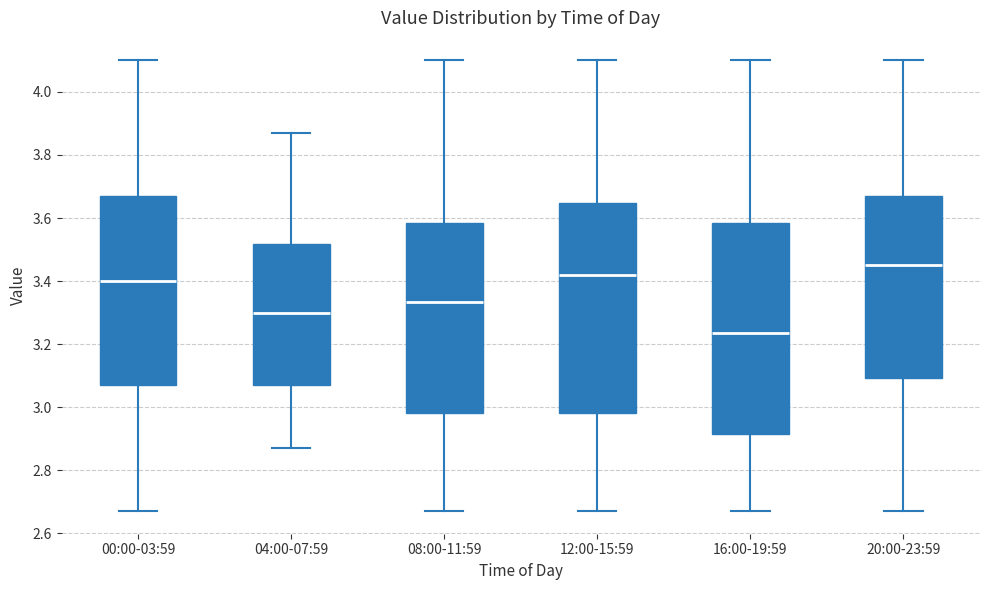

Reading left to right, read every box against the y-axis: the position of its median line, the range the box covers, and the ends of its whiskers. The values are not printed on the chart, so give them approximately, as read against the axis.

00:00-03:59: median 3.40, box 3.08 to 3.68, whiskers 2.68 to 4.10
04:00-07:59: median 3.30, box 3.08 to 3.52, whiskers 2.88 to 3.88
08:00-11:59: median 3.34, box 2.98 to 3.58, whiskers 2.68 to 4.10
12:00-15:59: median 3.42, box 2.98 to 3.64, whiskers 2.68 to 4.10
16:00-19:59: median 3.24, box 2.92 to 3.58, whiskers 2.68 to 4.10
20:00-23:59: median 3.46, box 3.10 to 3.68, whiskers 2.68 to 4.10